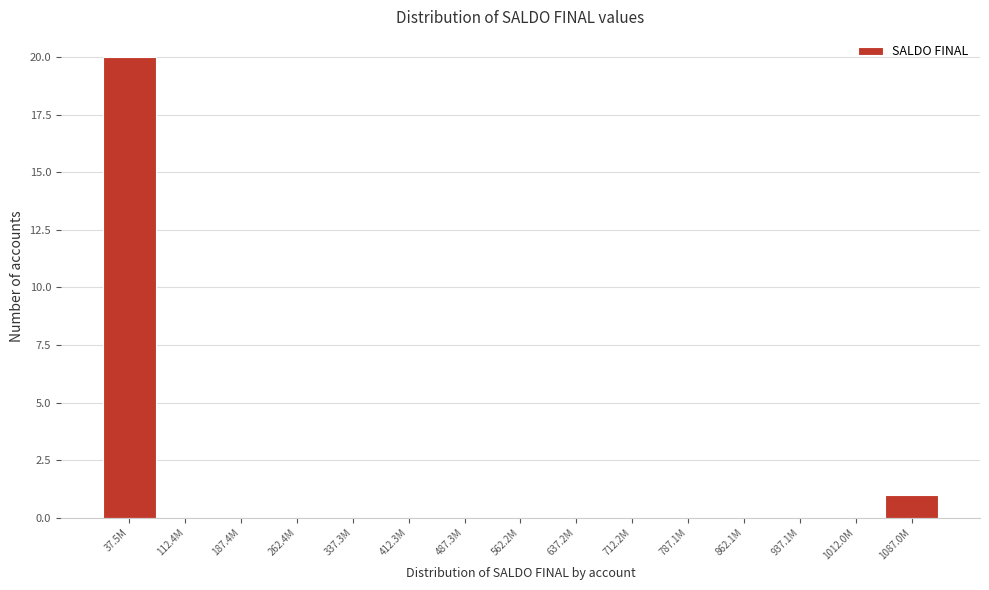

Reading right to left, transcribe all the data shown in this chart.

1087.0M=1	1012.0M=0	937.1M=0	862.1M=0	787.1M=0	712.2M=0	637.2M=0	562.2M=0	487.3M=0	412.3M=0	337.3M=0	262.4M=0	187.4M=0	112.4M=0	37.5M=20